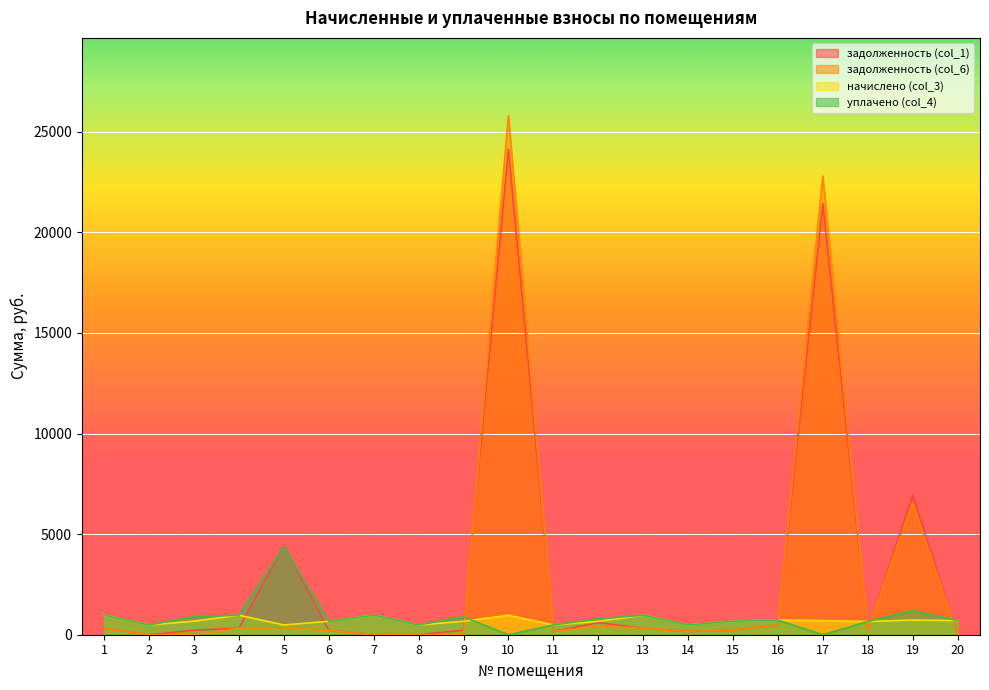

True or false: начислено (col_3) and уплачено (col_4) cross at least once.

True